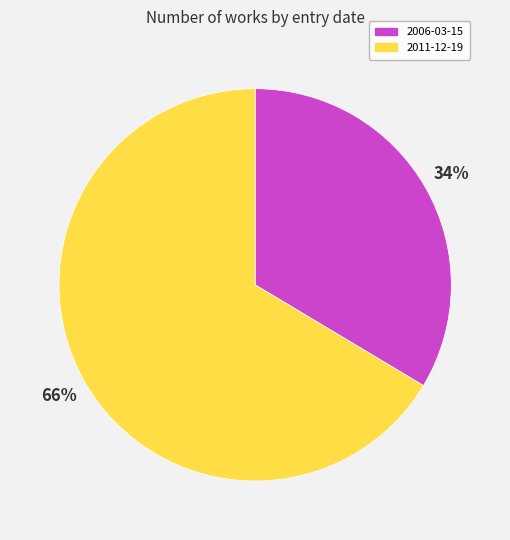

Between 2006-03-15 and 2011-12-19, which is larger?

2011-12-19